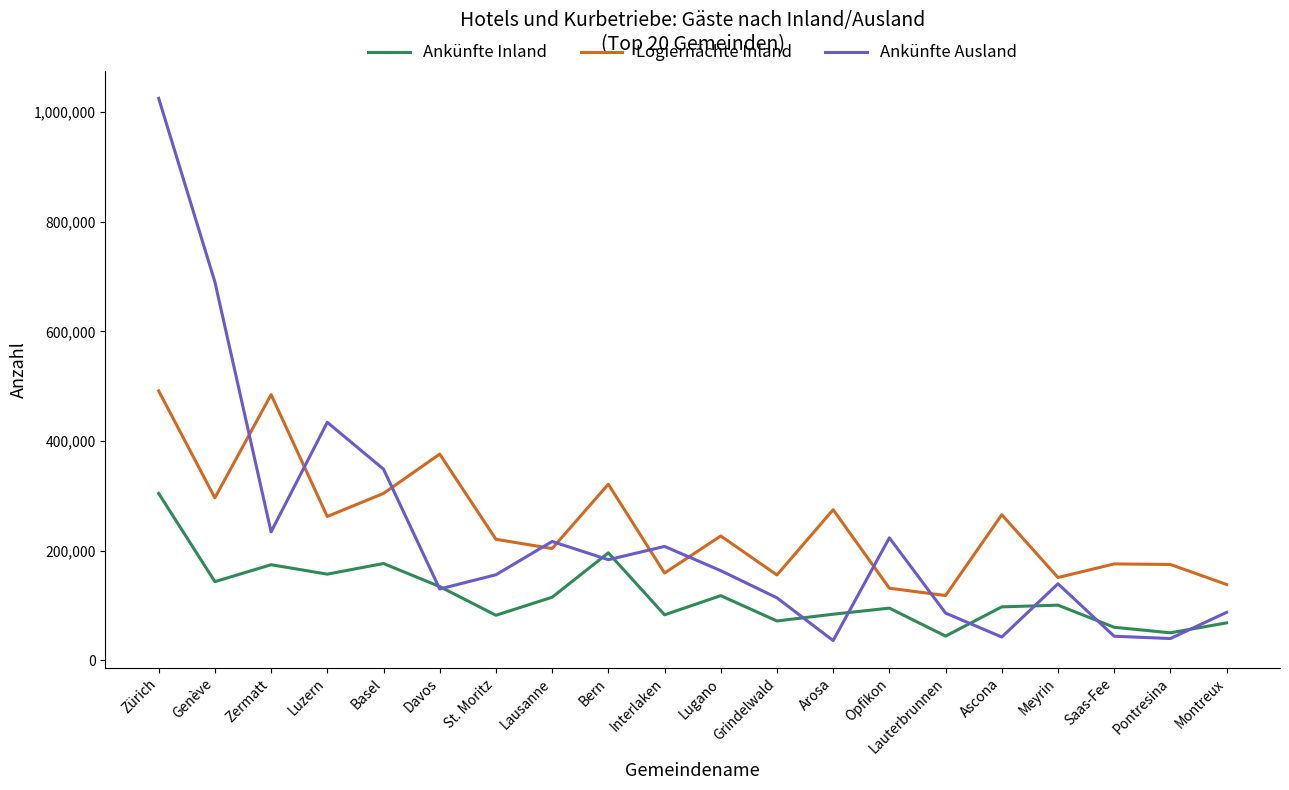

How many lines are shown in the chart?

3